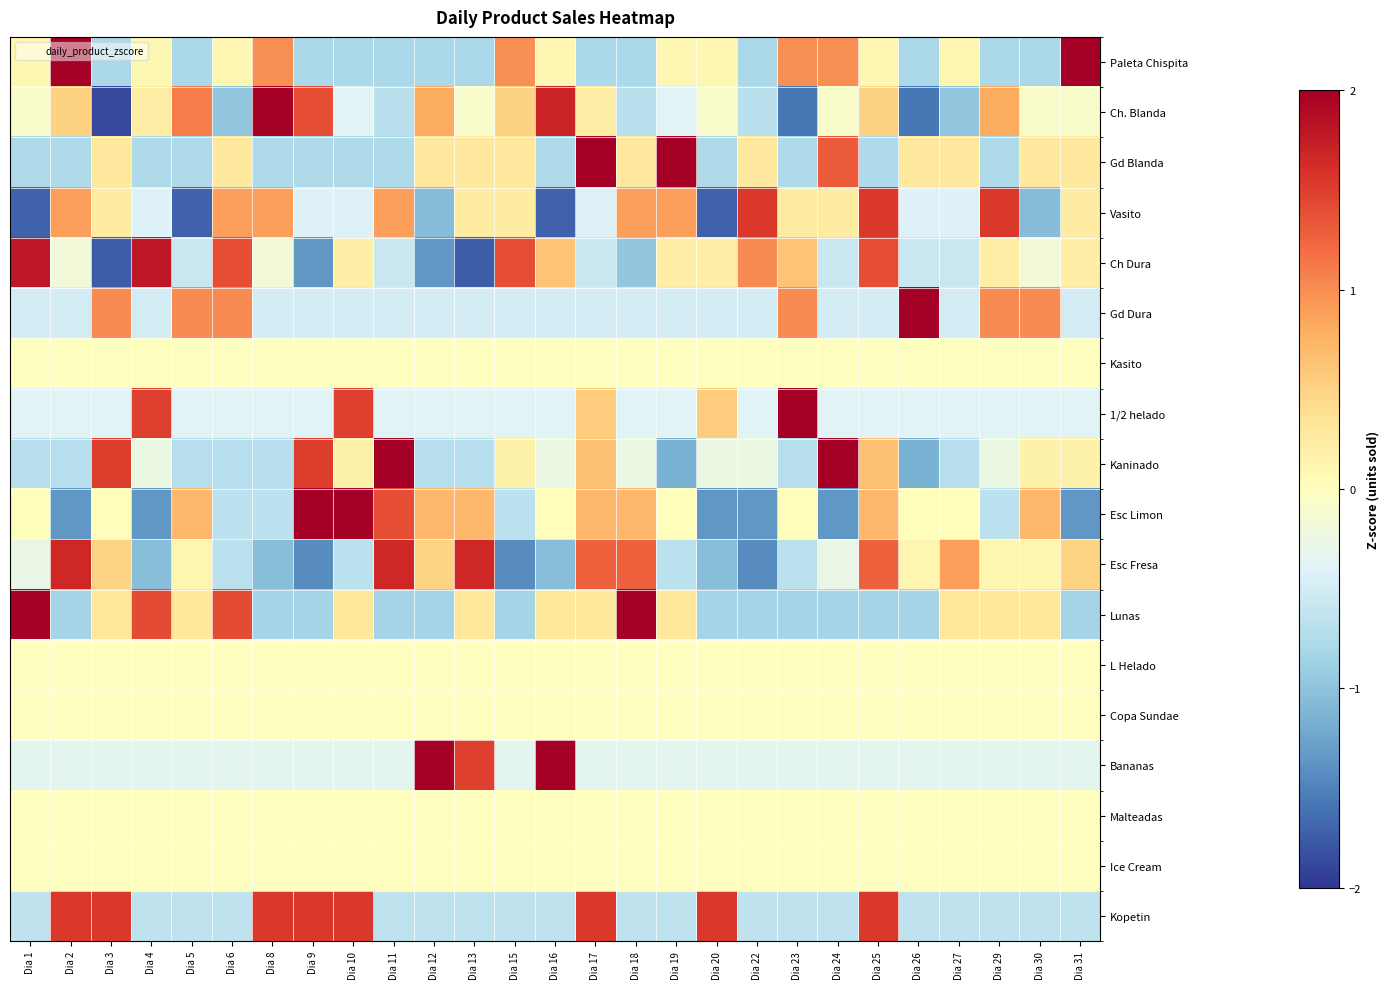

What is the difference between the highest and lowest values at Dia 30?

2.1